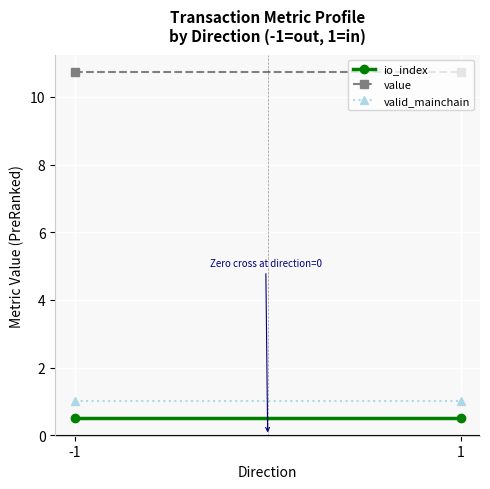

Read the io_index value at 1.

0.5